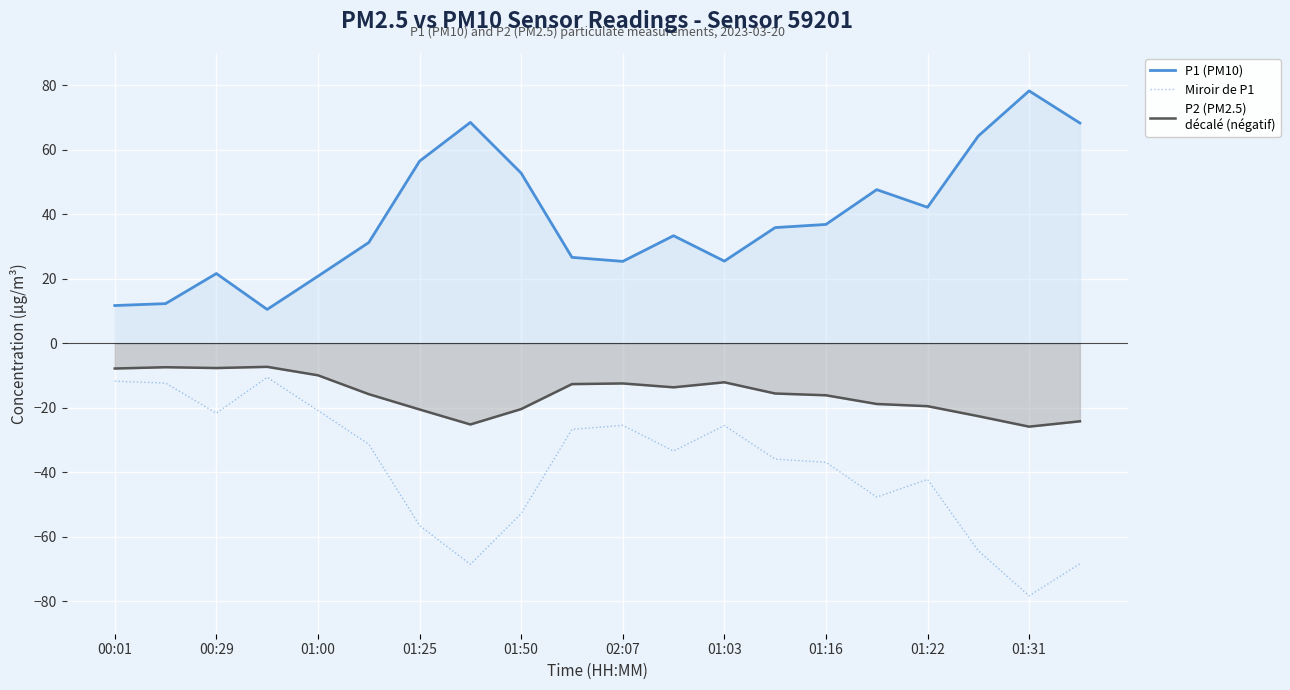

What is the maximum value shown in the chart?

78.3